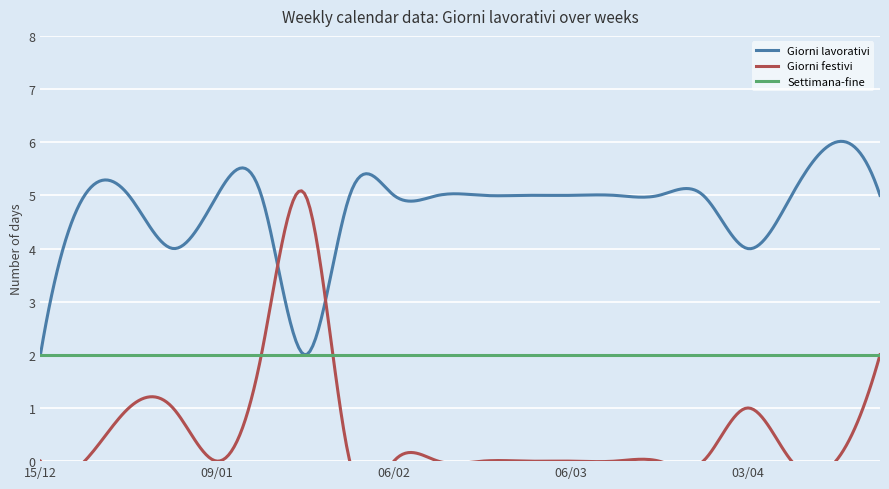

What is the highest value of the Settimana-fine series?

2.0